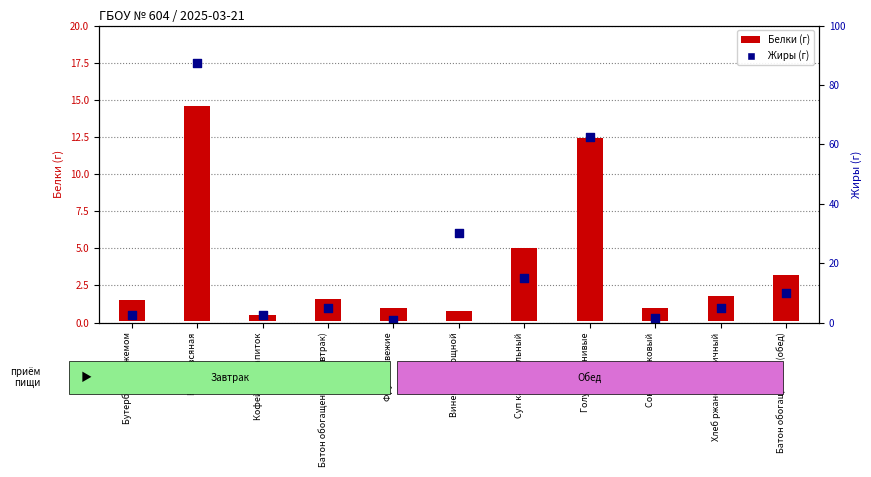

Between Суп картофельный and Хлеб ржано-пшеничный, which is larger?

Суп картофельный